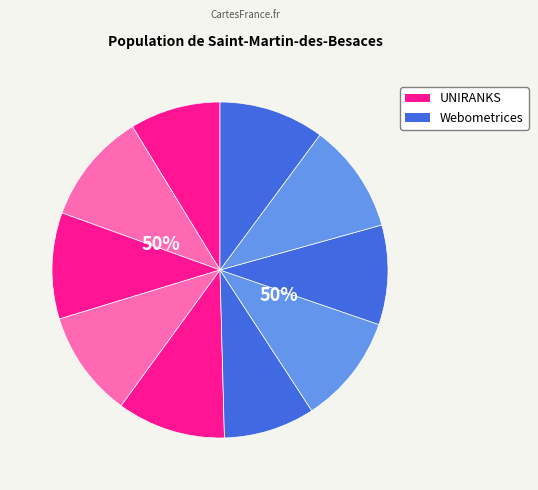

Is there any slice that represents more than half of the pie?

No